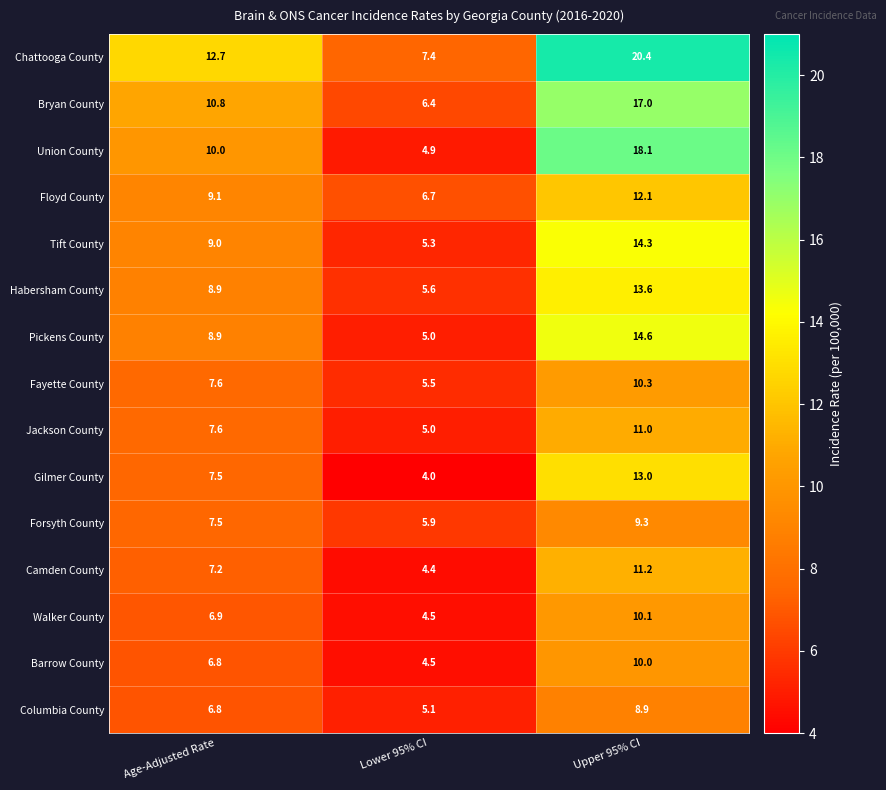

True or false: Union County has a value of 4.9 at Lower 95% CI.

True